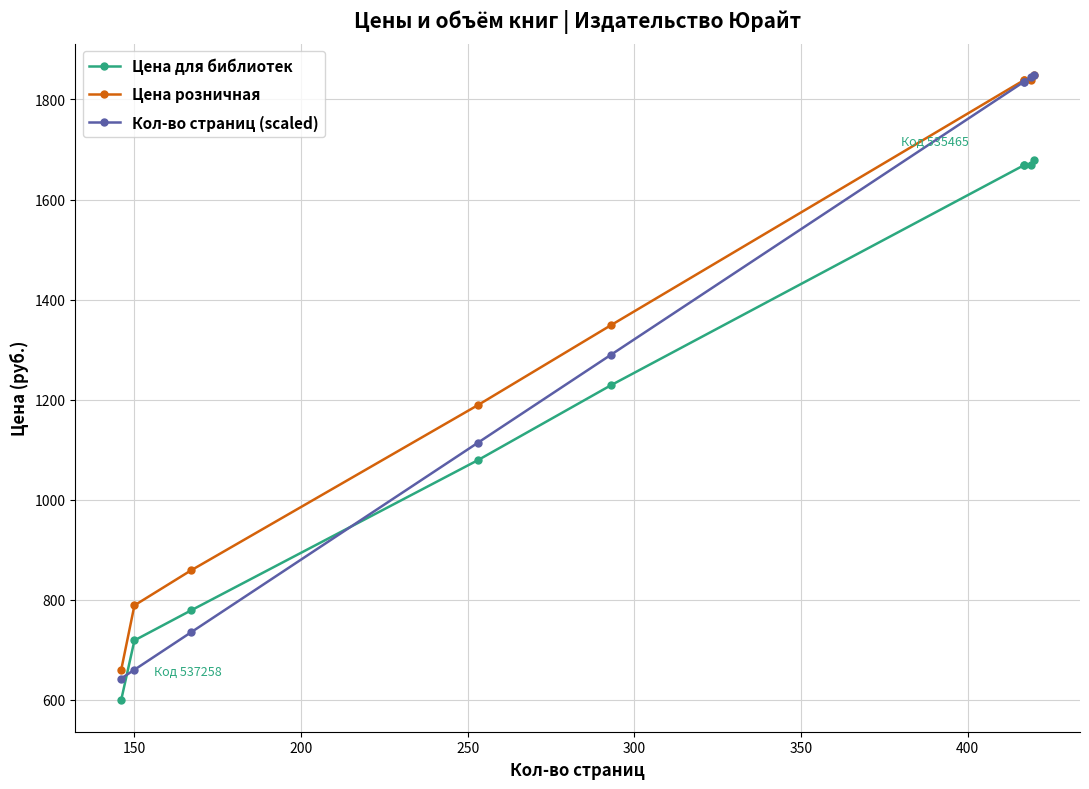

What is the greatest value displayed?

1849.0